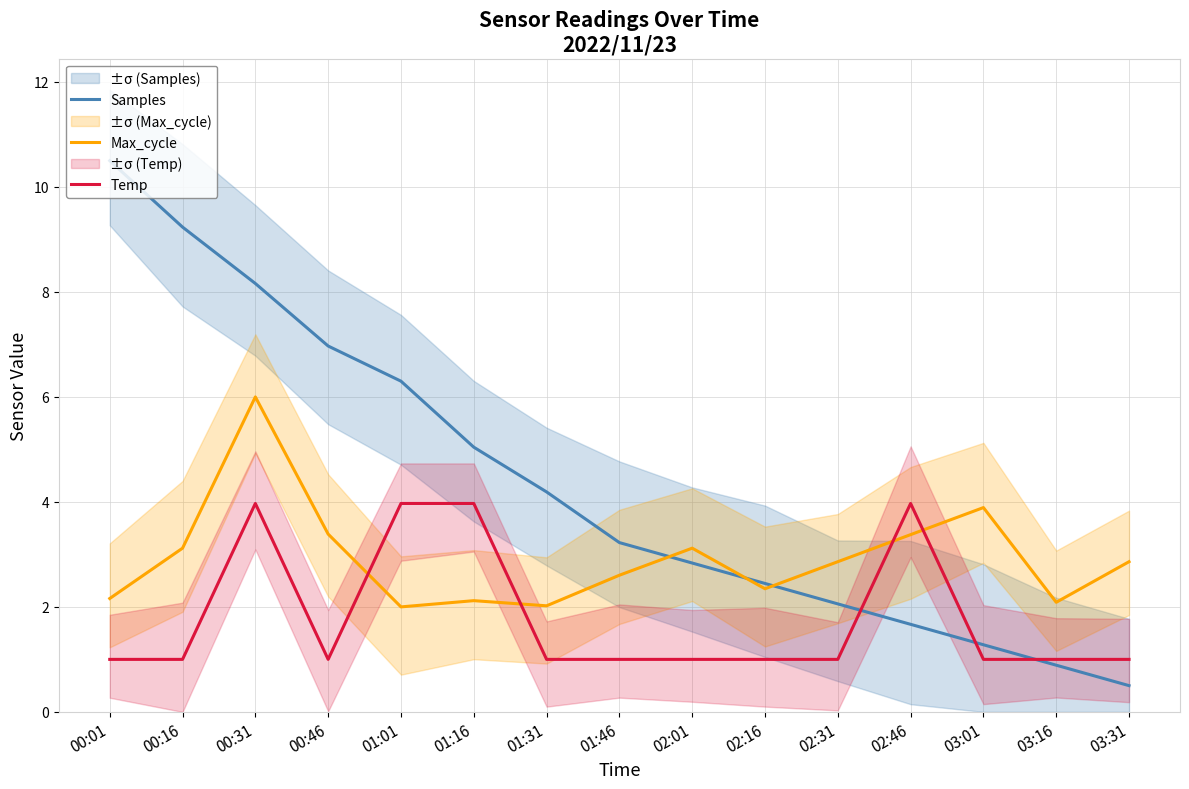

How many data points does each series have?

15